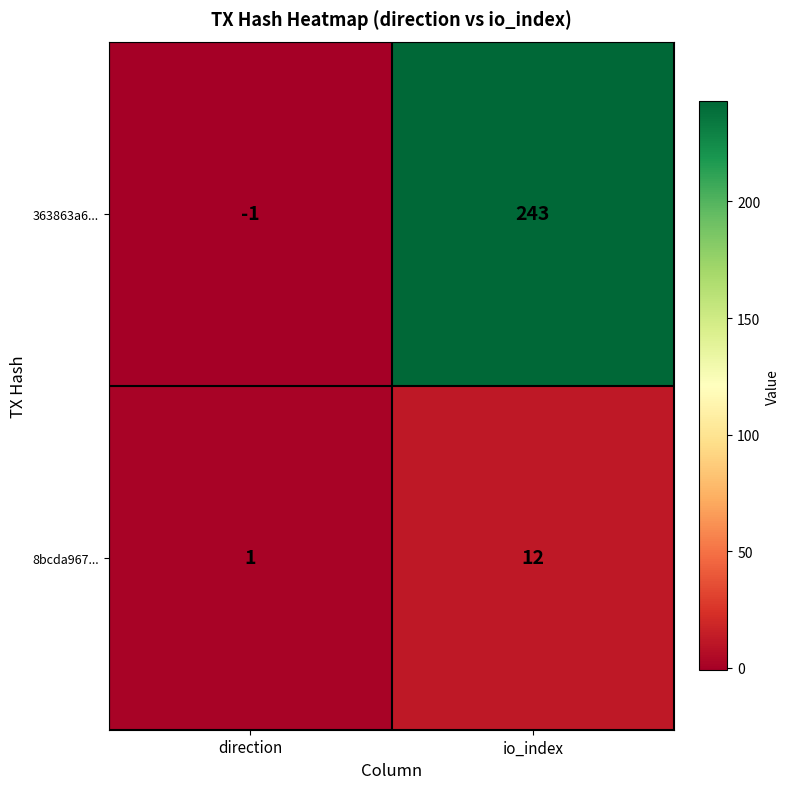

What is the sum of all 363863a6... values?

242